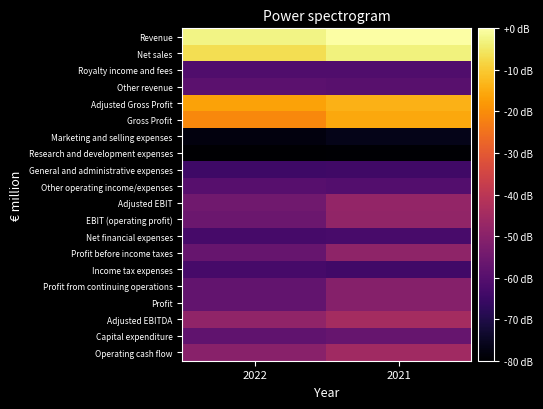

At which category does the chart reach its minimum across all series?

2022